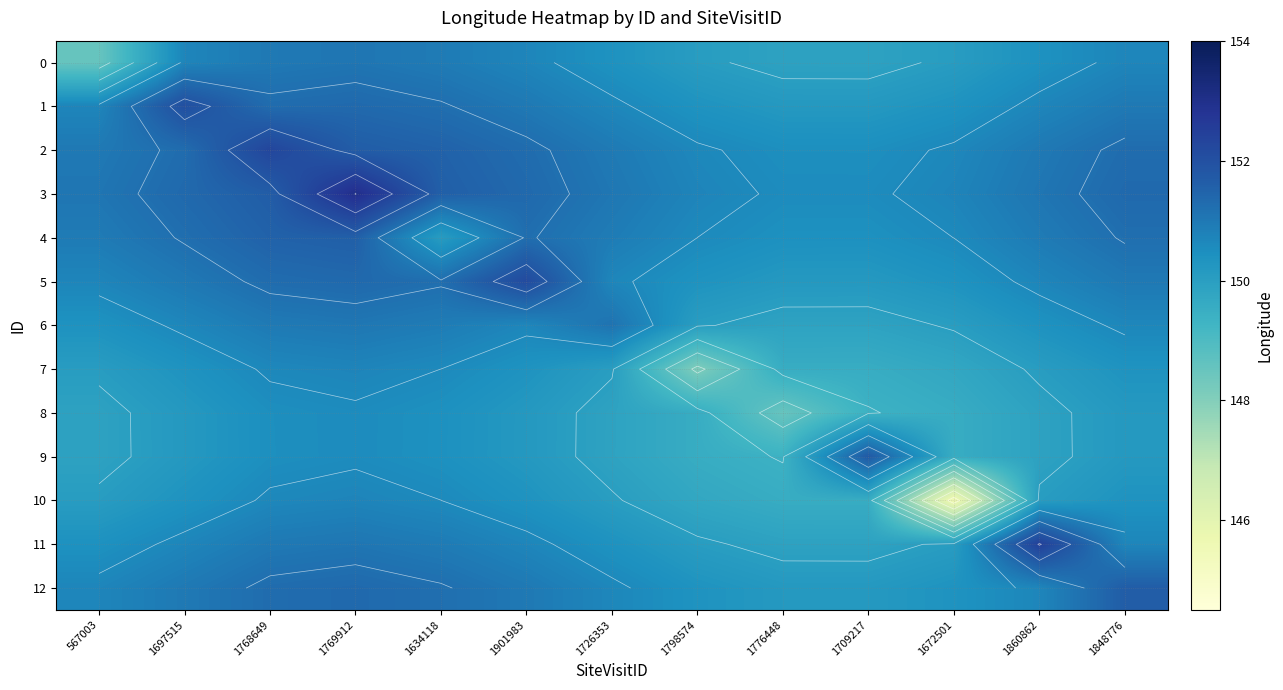

What is the difference between the maximum and minimum values in the 0 series?

2.6